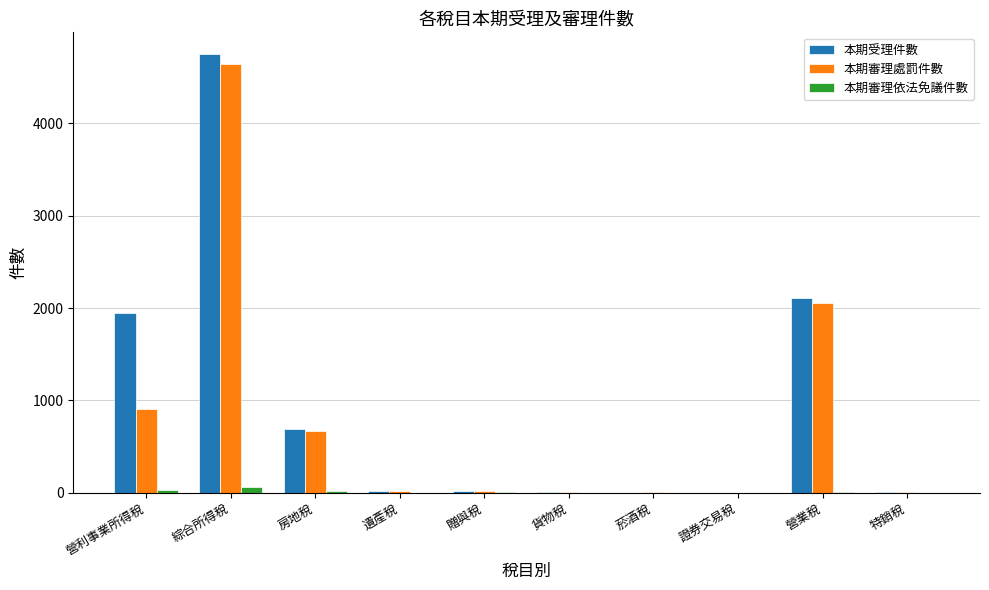

At which category is the sum across all series the highest?

綜合所得稅